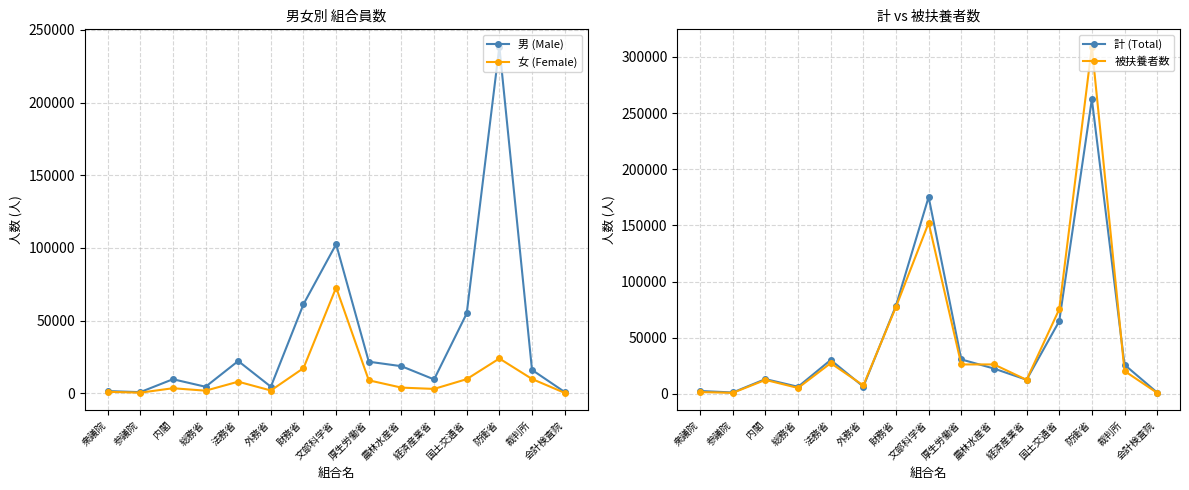

What is the average value of the 計 (Total) series?

48974